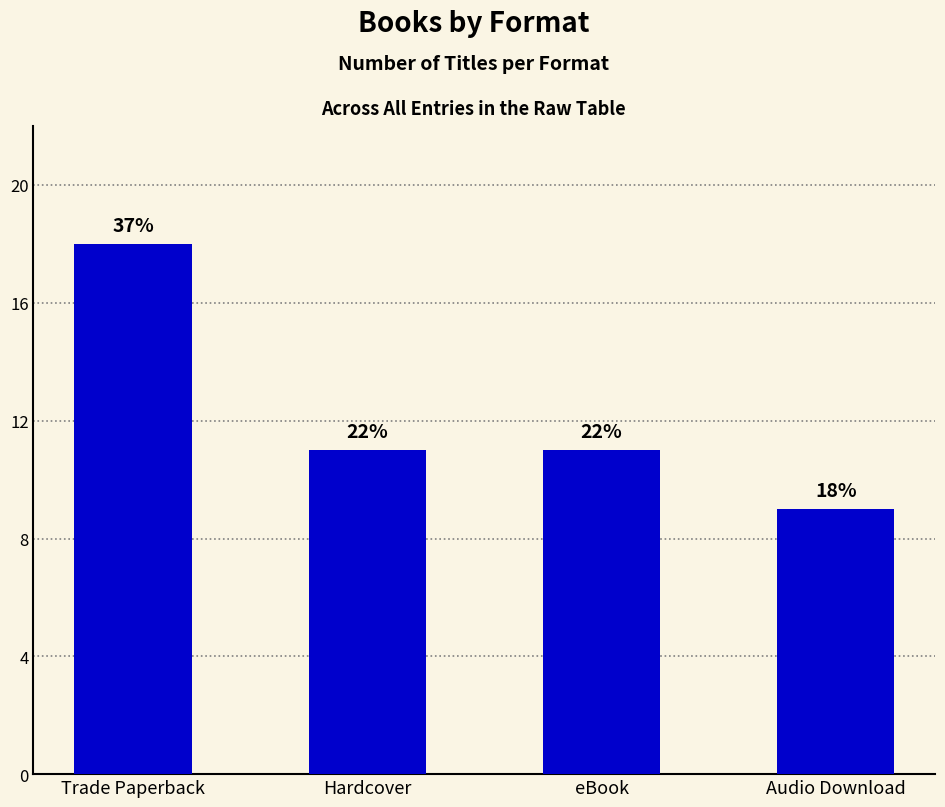

The value at Hardcover is 11. True or false?

True